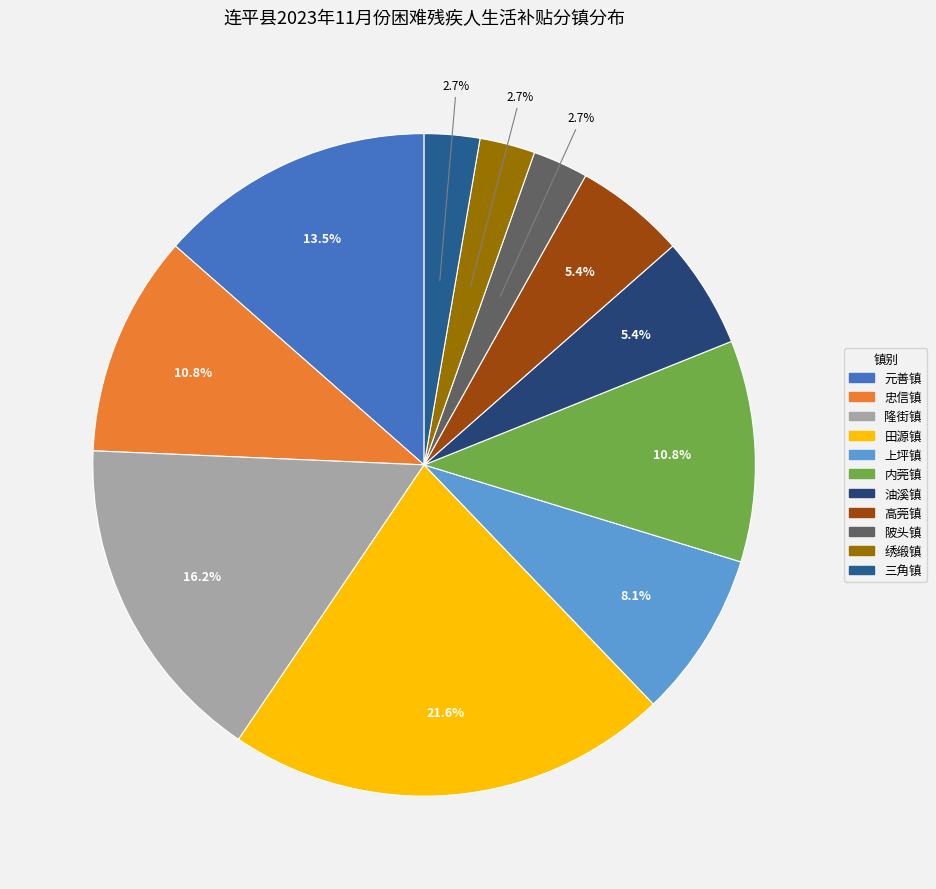

How many segments does this pie chart have?

11